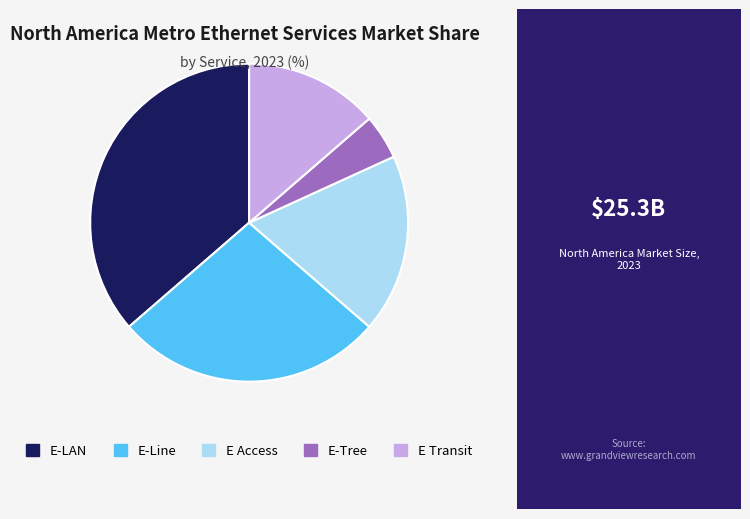

Is it true that E-Line is 42% of the pie?

False